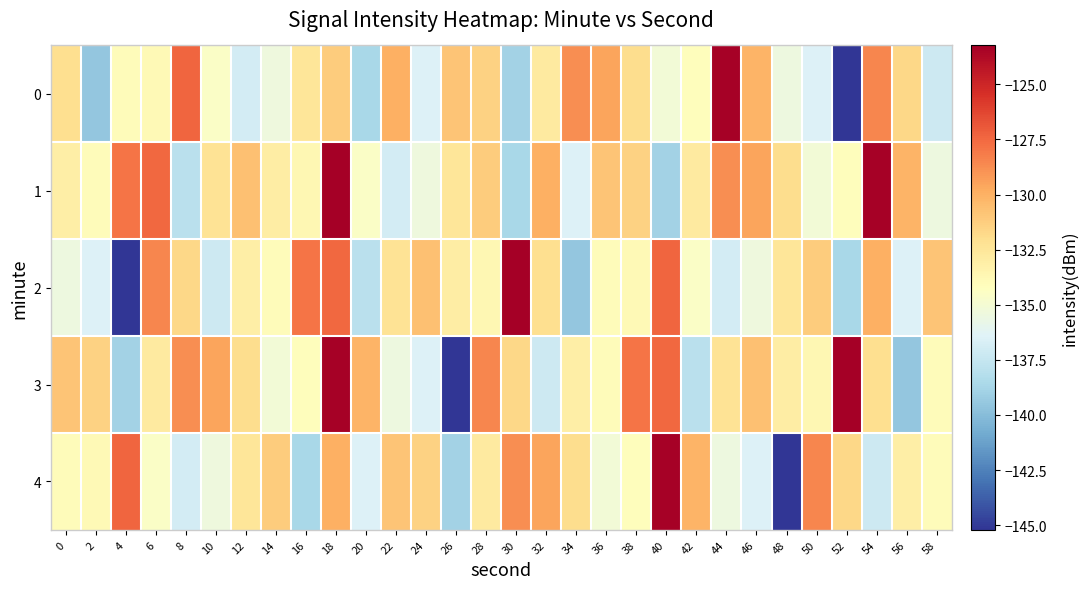

Reading left to right, list all the values displayed in this chart.

0: 0=-132.0	2=-139.5	4=-134.0	6=-133.8	8=-127.4	10=-134.5	12=-136.9	14=-135.4	16=-132.4	18=-131.2	20=-138.6	22=-130.0	24=-136.5	26=-130.9	28=-131.4	30=-138.9	32=-132.8	34=-128.7	36=-129.5	38=-131.9	40=-135.1	42=-134.1	44=-123.4	46=-130.2	48=-135.5	50=-136.5	52=-145.2	54=-128.5	56=-131.7	58=-137.2
1: 0=-133.1	2=-134.0	4=-127.9	6=-127.5	8=-137.9	10=-132.3	12=-130.6	14=-133.0	16=-133.7	18=-123.2	20=-134.5	22=-136.9	24=-135.4	26=-132.4	28=-131.2	30=-138.6	32=-130.0	34=-136.5	36=-130.9	38=-131.4	40=-138.9	42=-132.8	44=-128.7	46=-129.5	48=-131.9	50=-135.1	52=-134.1	54=-123.4	56=-130.2	58=-135.5
2: 0=-135.5	2=-136.5	4=-145.2	6=-128.5	8=-131.7	10=-137.2	12=-133.1	14=-134.0	16=-127.9	18=-127.5	20=-137.9	22=-132.3	24=-130.6	26=-133.0	28=-133.7	30=-123.2	32=-132.0	34=-139.5	36=-134.0	38=-133.8	40=-127.4	42=-134.5	44=-136.9	46=-135.4	48=-132.4	50=-131.2	52=-138.6	54=-130.0	56=-136.5	58=-130.9
3: 0=-130.9	2=-131.4	4=-138.9	6=-132.8	8=-128.7	10=-129.5	12=-131.9	14=-135.1	16=-134.1	18=-123.4	20=-130.2	22=-135.5	24=-136.5	26=-145.2	28=-128.5	30=-131.7	32=-137.2	34=-133.1	36=-134.0	38=-127.9	40=-127.5	42=-137.9	44=-132.3	46=-130.6	48=-133.0	50=-133.7	52=-123.2	54=-132.0	56=-139.5	58=-134.0
4: 0=-134.0	2=-133.8	4=-127.4	6=-134.5	8=-136.9	10=-135.4	12=-132.4	14=-131.2	16=-138.6	18=-130.0	20=-136.5	22=-130.9	24=-131.4	26=-138.9	28=-132.8	30=-128.7	32=-129.5	34=-131.9	36=-135.1	38=-134.1	40=-123.4	42=-130.2	44=-135.5	46=-136.5	48=-145.2	50=-128.5	52=-131.7	54=-137.2	56=-133.1	58=-134.0